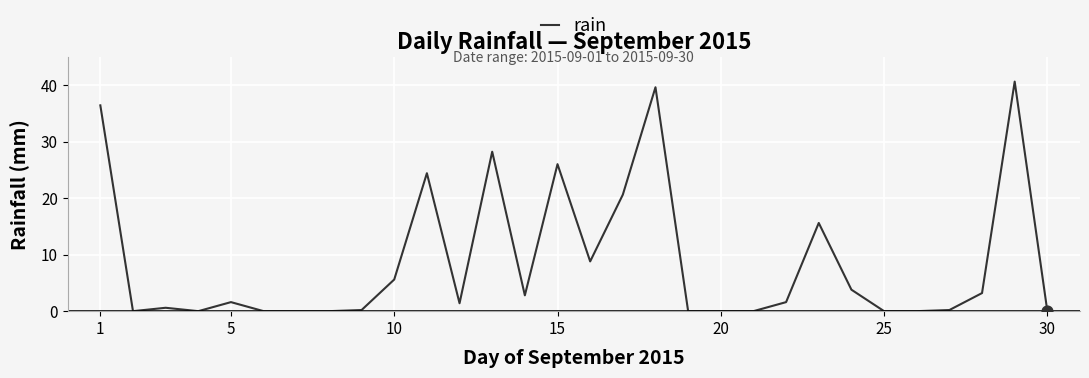

What is the greatest value displayed?

40.6